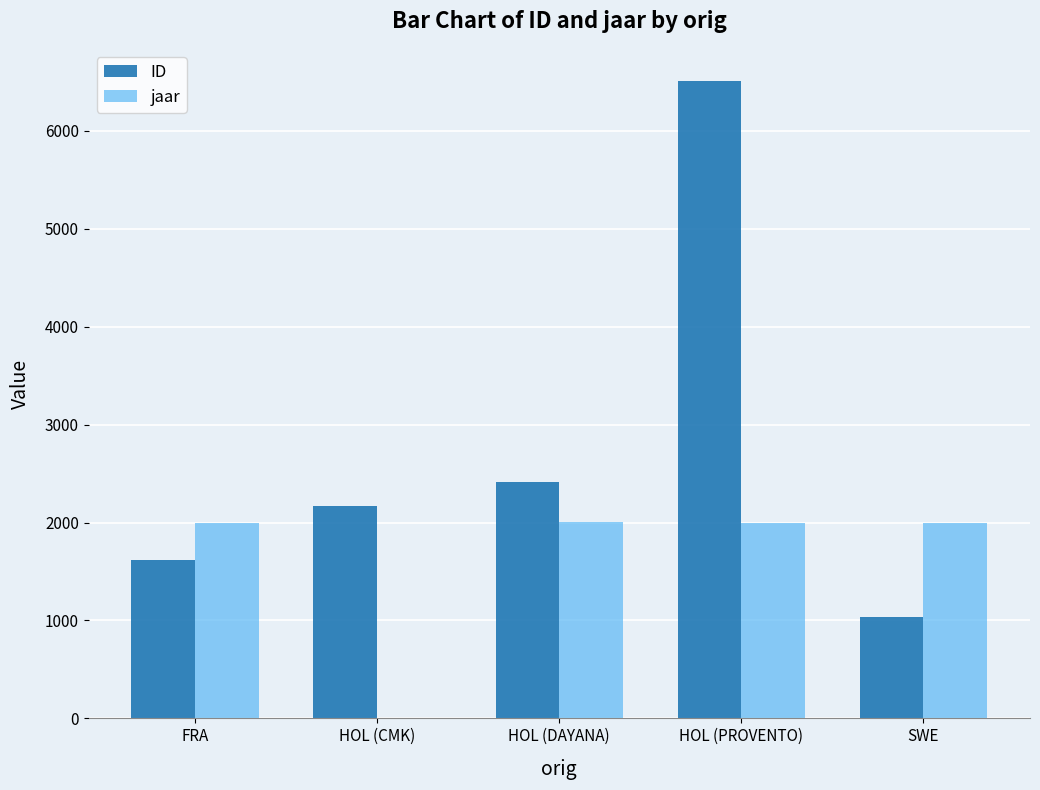

At which label is ID closest to 3771?

HOL (DAYANA)